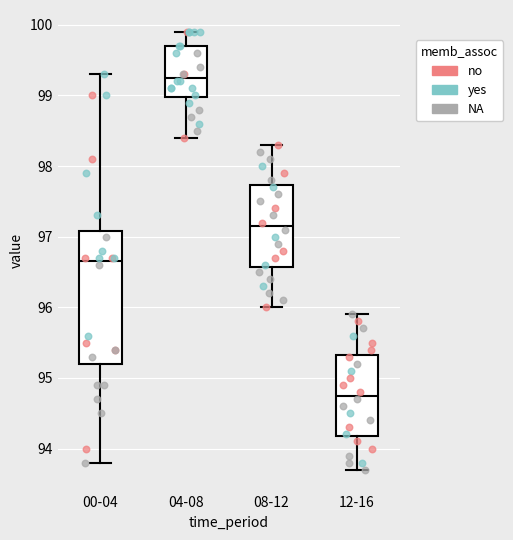

Reading left to right, transcribe this box plot: for each box, give where its median line is, the range the box spans, and where its two whiskers end, as read against the y-axis. The values are not printed on the chart, so give them approximately, as read against the axis.

00-04: median 96.7, box 95.2 to 97.1, whiskers 93.8 to 99.3
04-08: median 99.3, box 99.0 to 99.7, whiskers 98.4 to 99.9
08-12: median 97.2, box 96.6 to 97.7, whiskers 96.0 to 98.3
12-16: median 94.8, box 94.2 to 95.3, whiskers 93.7 to 95.9